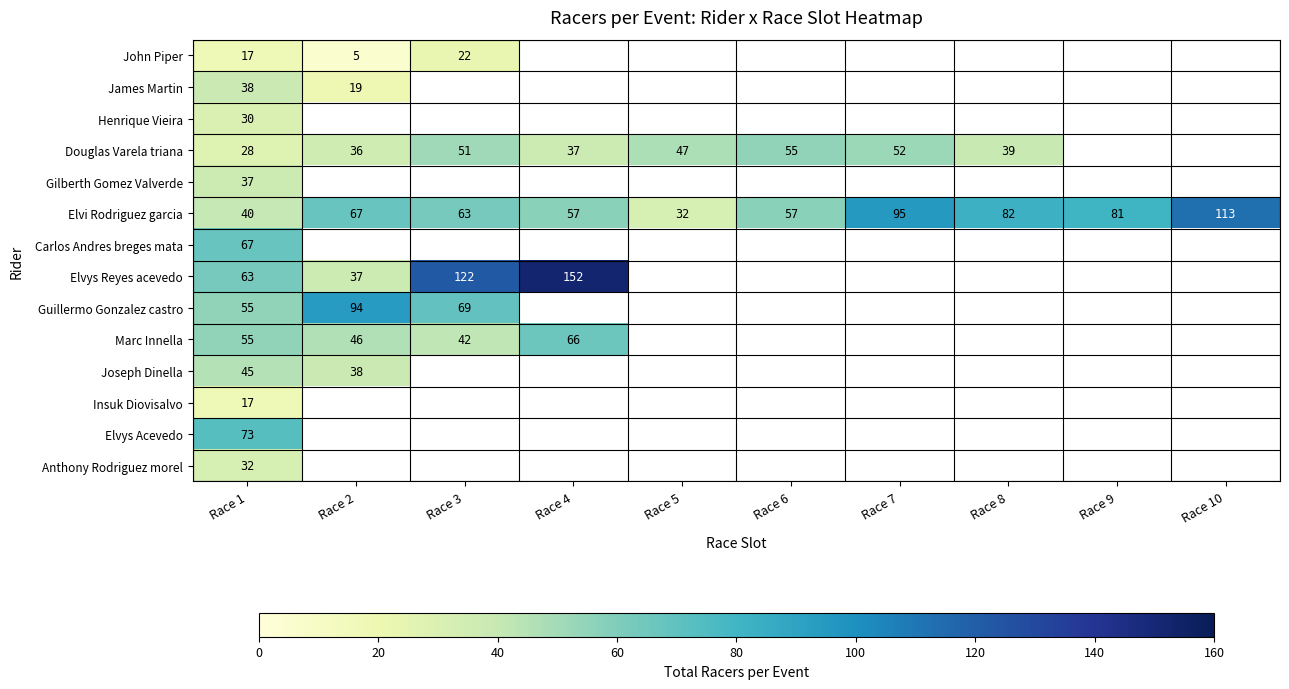

What is the total value across all series at Race 1?

597